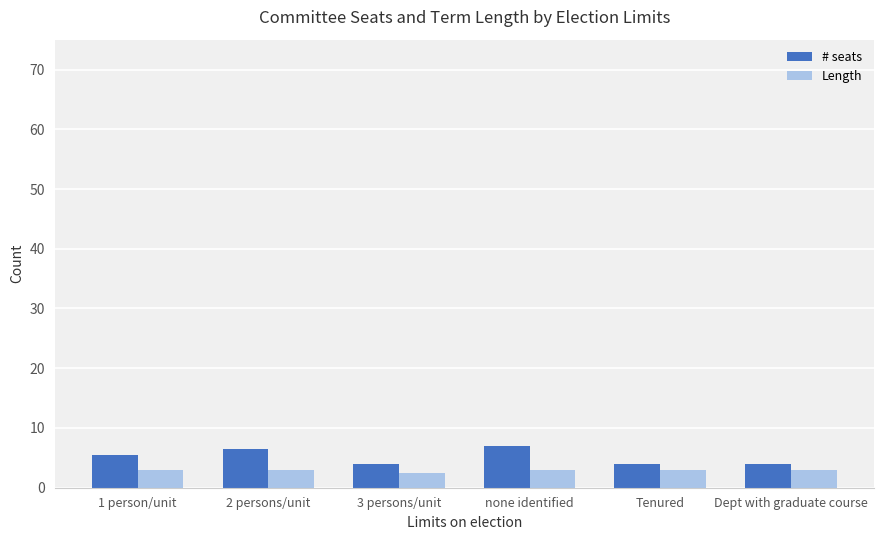

What is the highest value of the Length series?

3.0